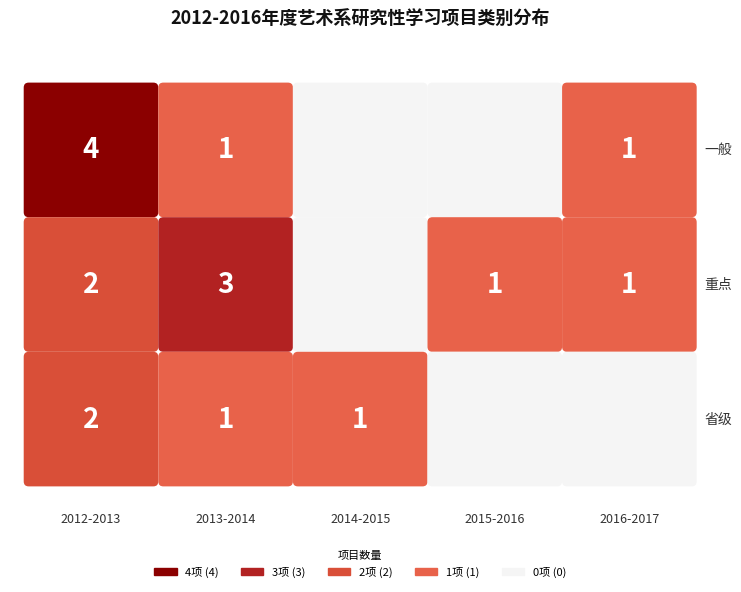

Reading left to right, what are all the values shown in this chart?

一般: 4	1	0	0	1
重点: 2	3	0	1	1
省级: 2	1	1	0	0